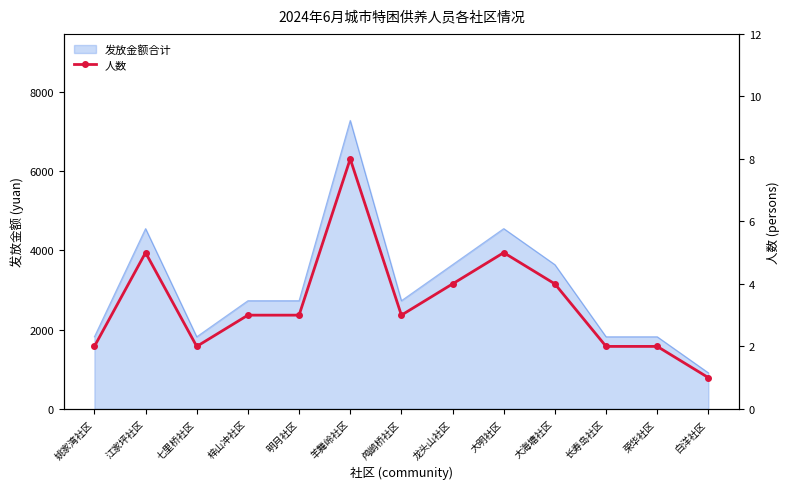

How many values are below 3?

5